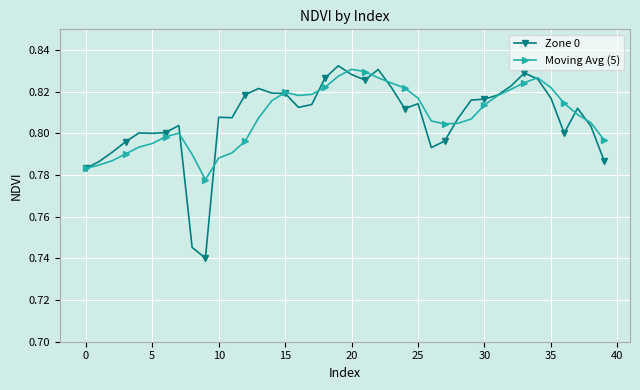

At how many categories does at least one series exceed 0?

40